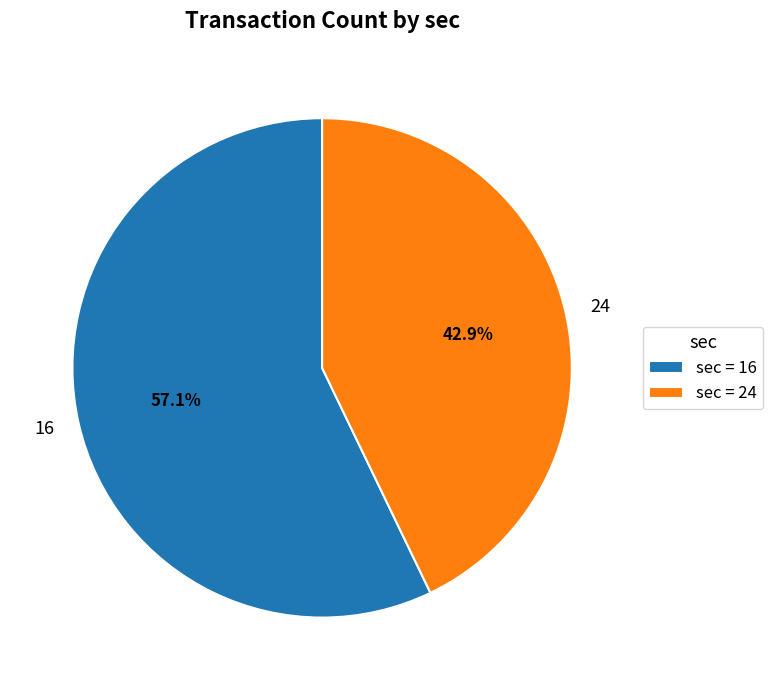

Count the number of slices in the pie.

2